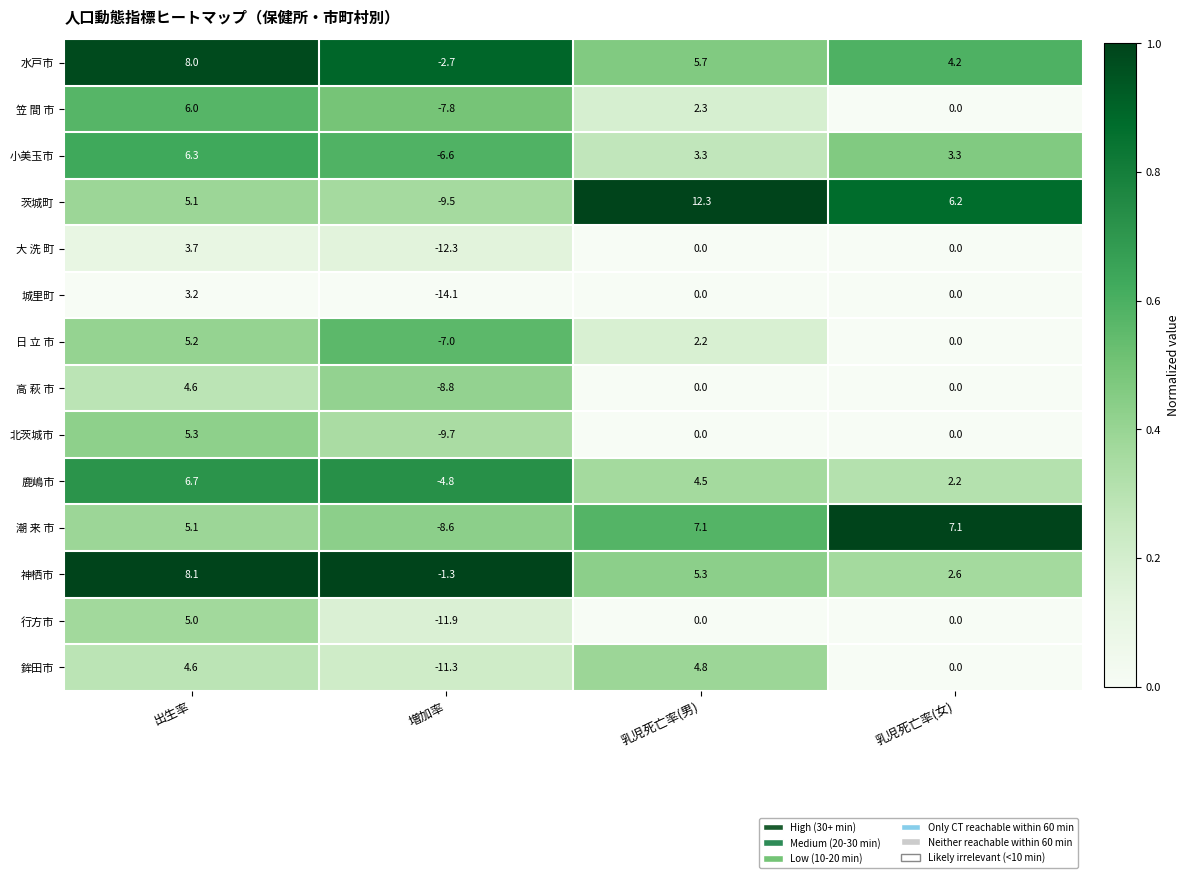

The 神栖市 series shows 8.1 at 出生率. True or false?

True